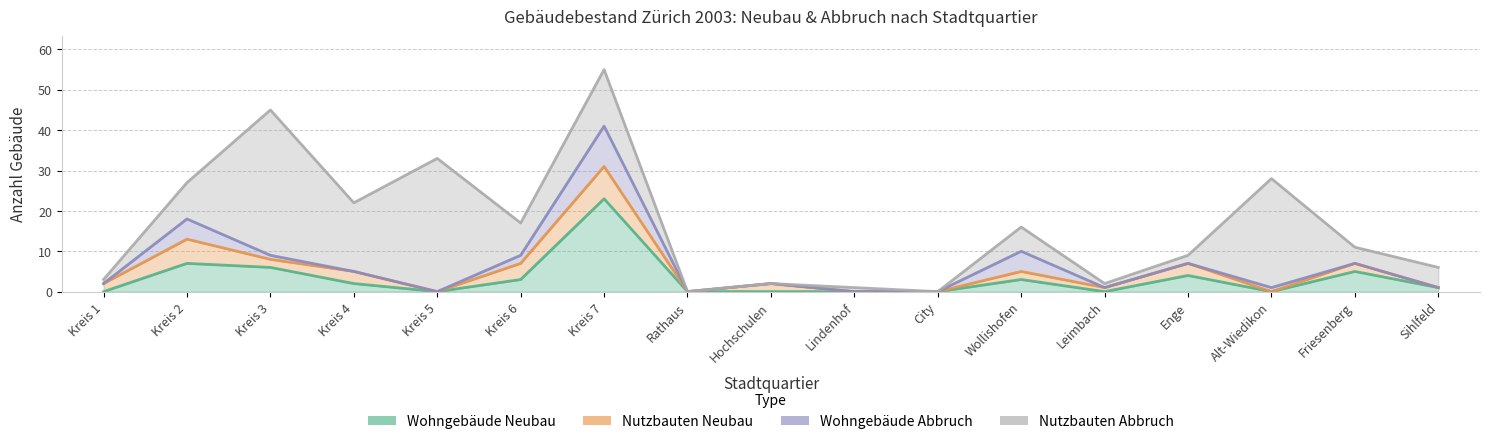

What is the total value across all series at Hochschulen?

2